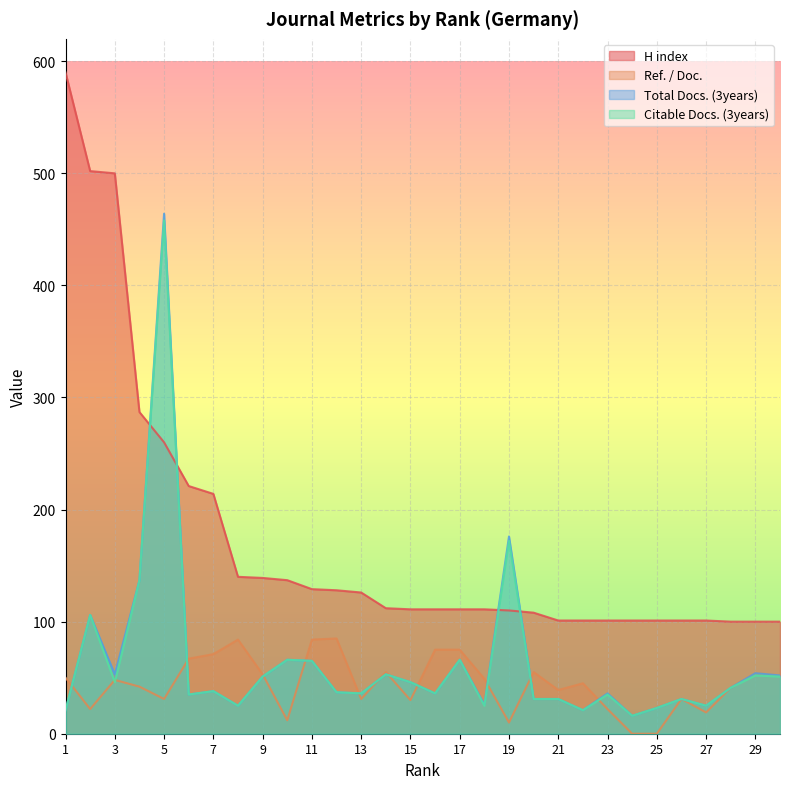

True or false: Ref. / Doc. has a value of 39 at 21.

True